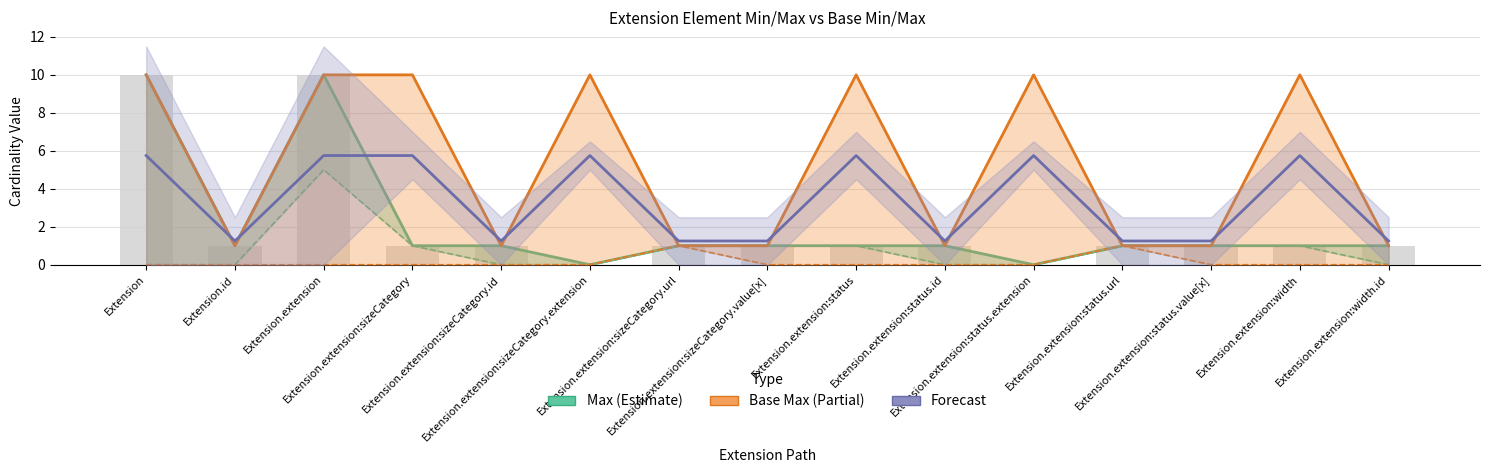

At which category does the chart reach its minimum across all series?

Extension.extension:sizeCategory.extension